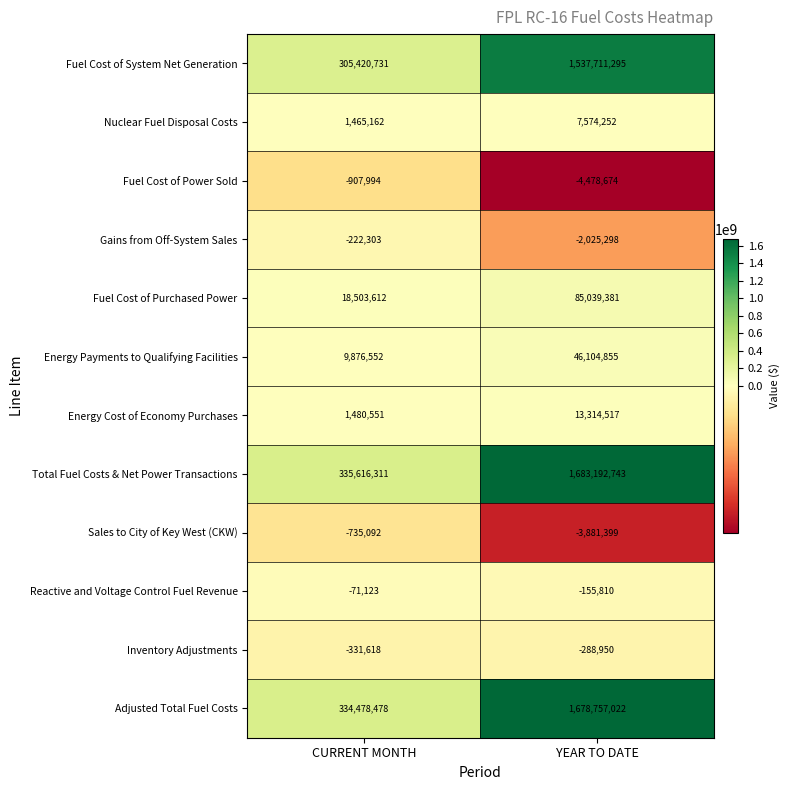

List the series in order of their peak value, highest first.

Total Fuel Costs & Net Power Transactions, Adjusted Total Fuel Costs, Fuel Cost of System Net Generation, Fuel Cost of Purchased Power, Energy Payments to Qualifying Facilities, Energy Cost of Economy Purchases, Nuclear Fuel Disposal Costs, Reactive and Voltage Control Fuel Revenue, Gains from Off-System Sales, Inventory Adjustments, Sales to City of Key West (CKW), Fuel Cost of Power Sold